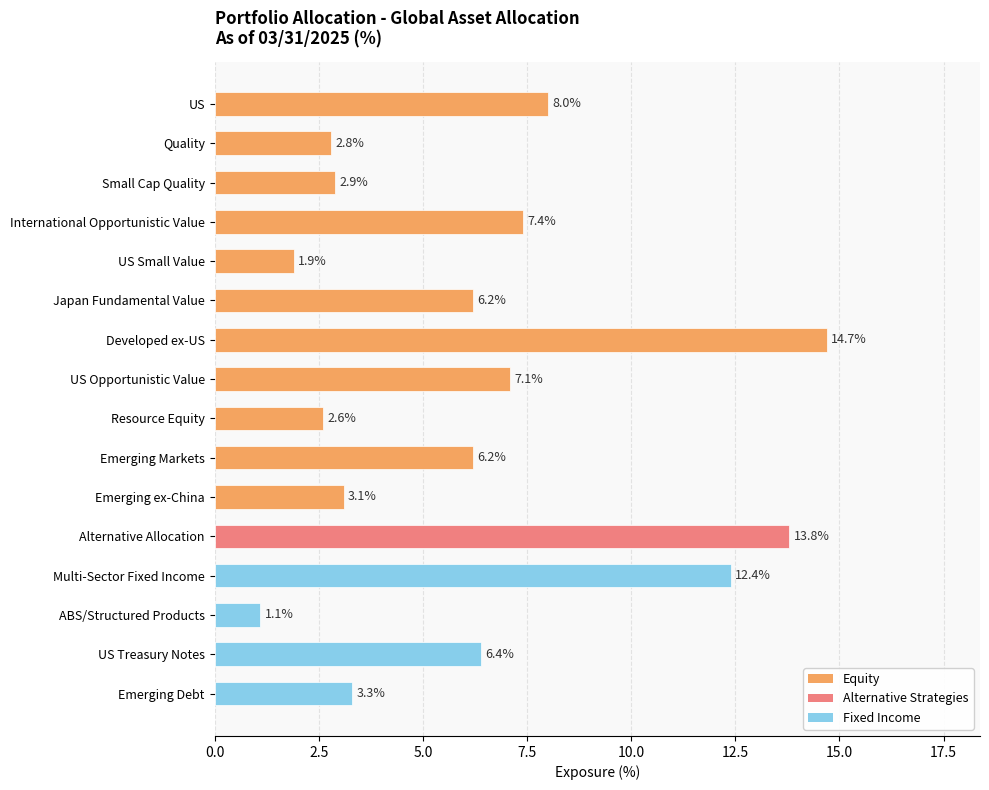

Approximately how many times larger is the value at International Opportunistic Value compared to Emerging ex-China?

2.4